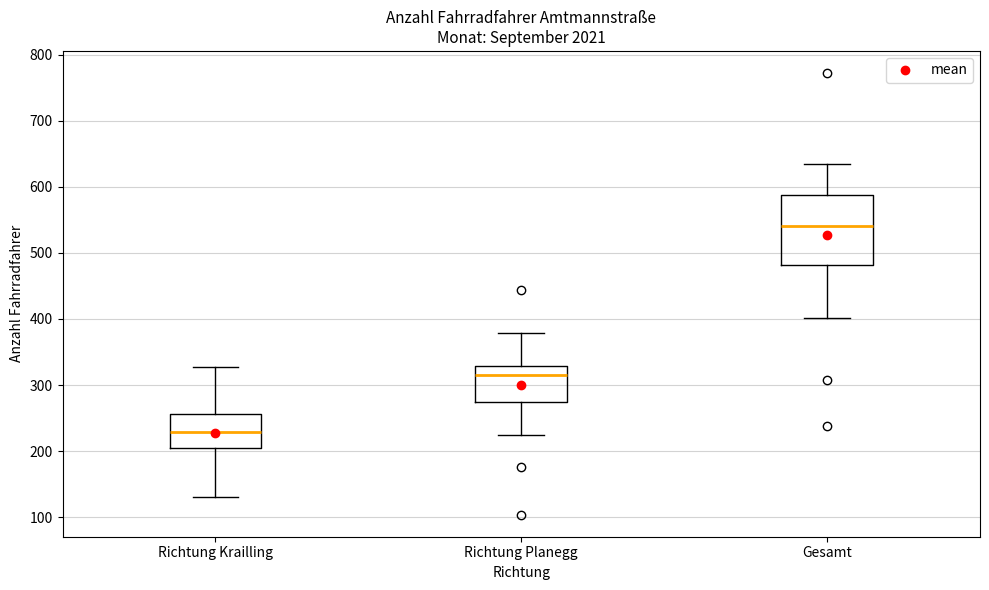

Reading left to right, transcribe this box plot: for each box, give where its median line is, the range the box spans, and where its two whiskers end, as read against the y-axis. The values are not printed on the chart, so give them approximately, as read against the axis.

Richtung Krailling: median 230, box 200 to 260, whiskers 130 to 330
Richtung Planegg: median 320, box 270 to 330, whiskers 220 to 380
Gesamt: median 540, box 480 to 590, whiskers 400 to 640